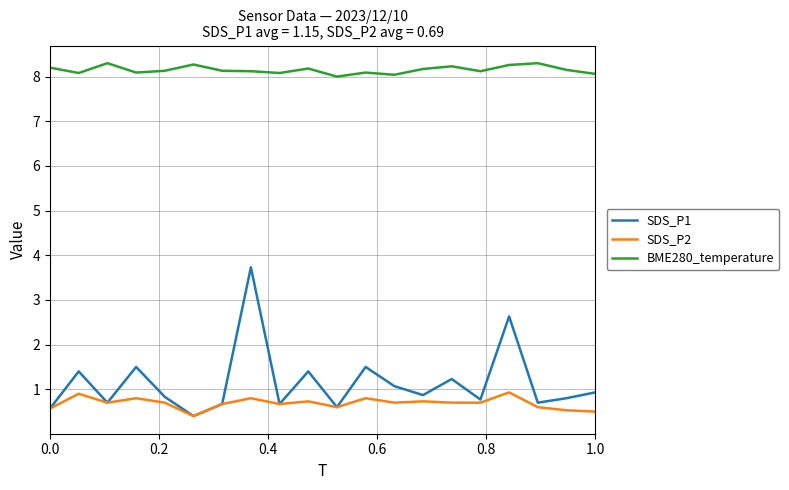

How many lines are shown in the chart?

3